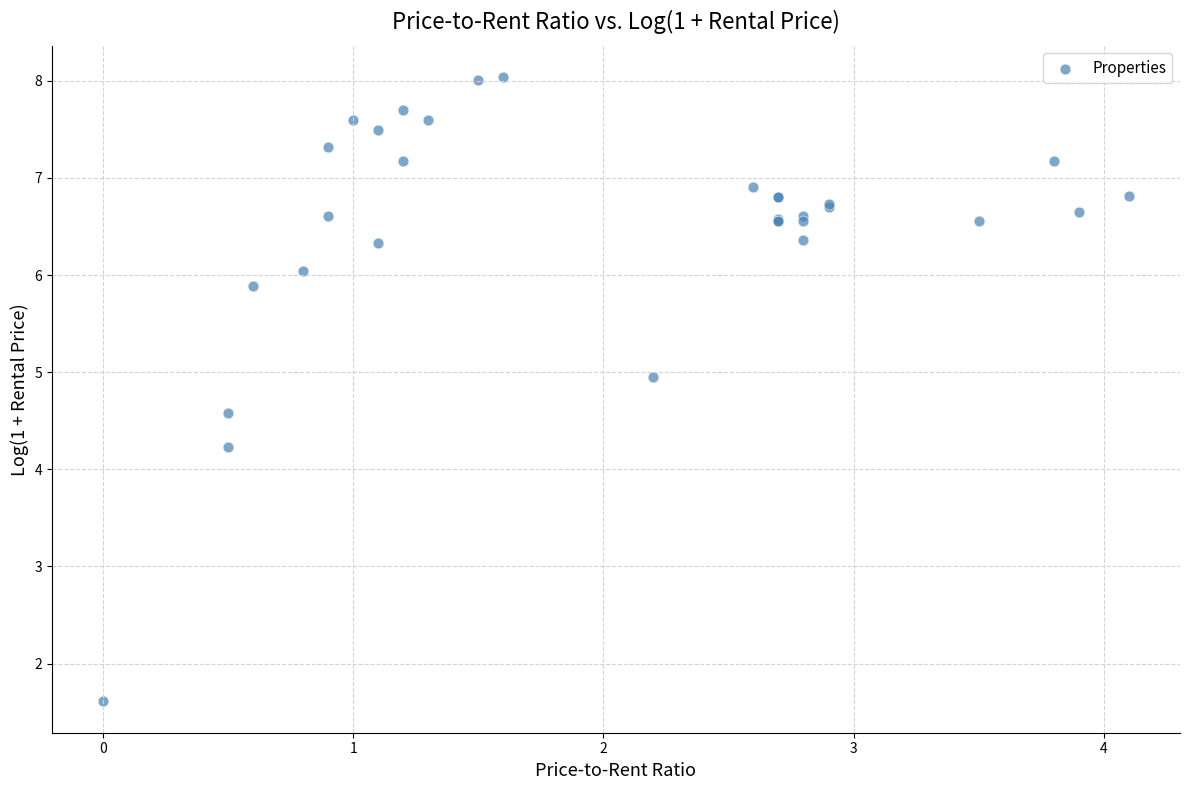

What Y value in the scatter plot is closest to 4?

4.2